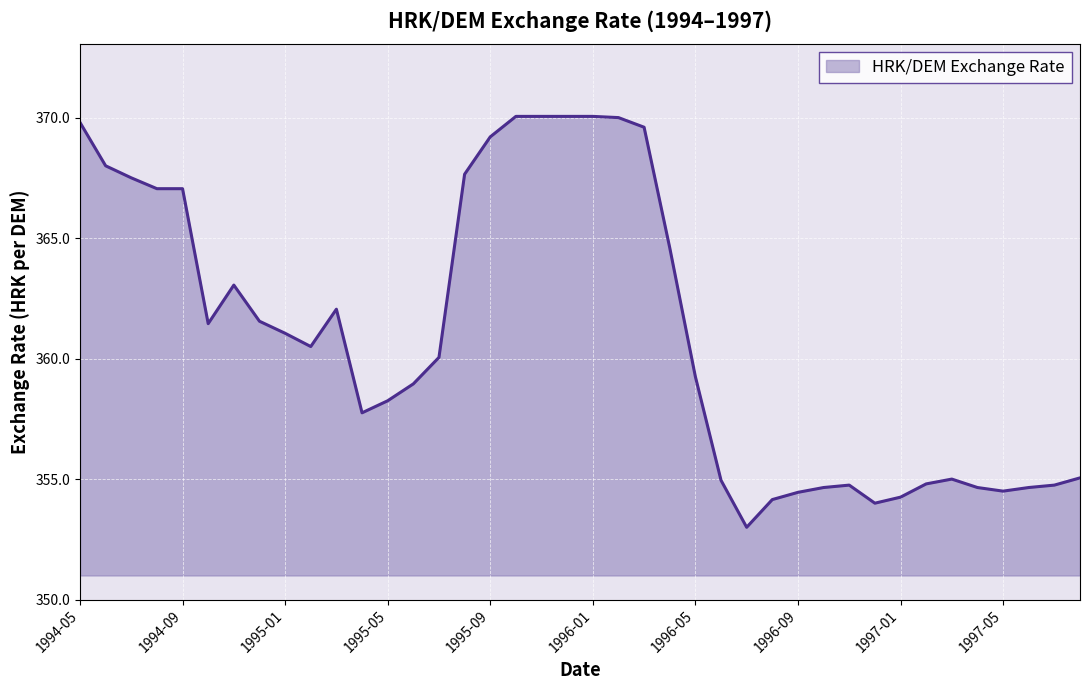

What is the minimum value shown in the chart?

353.0